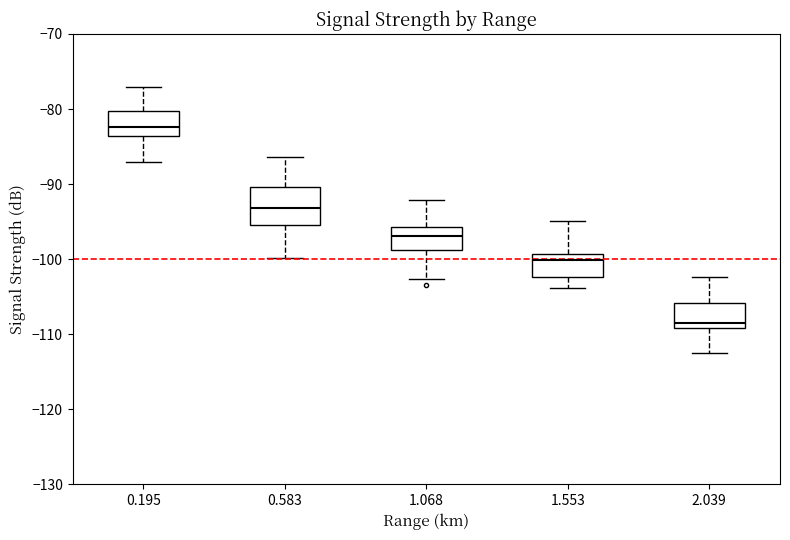

Which box is the tallest, from its lower edge to its upper edge?

0.583